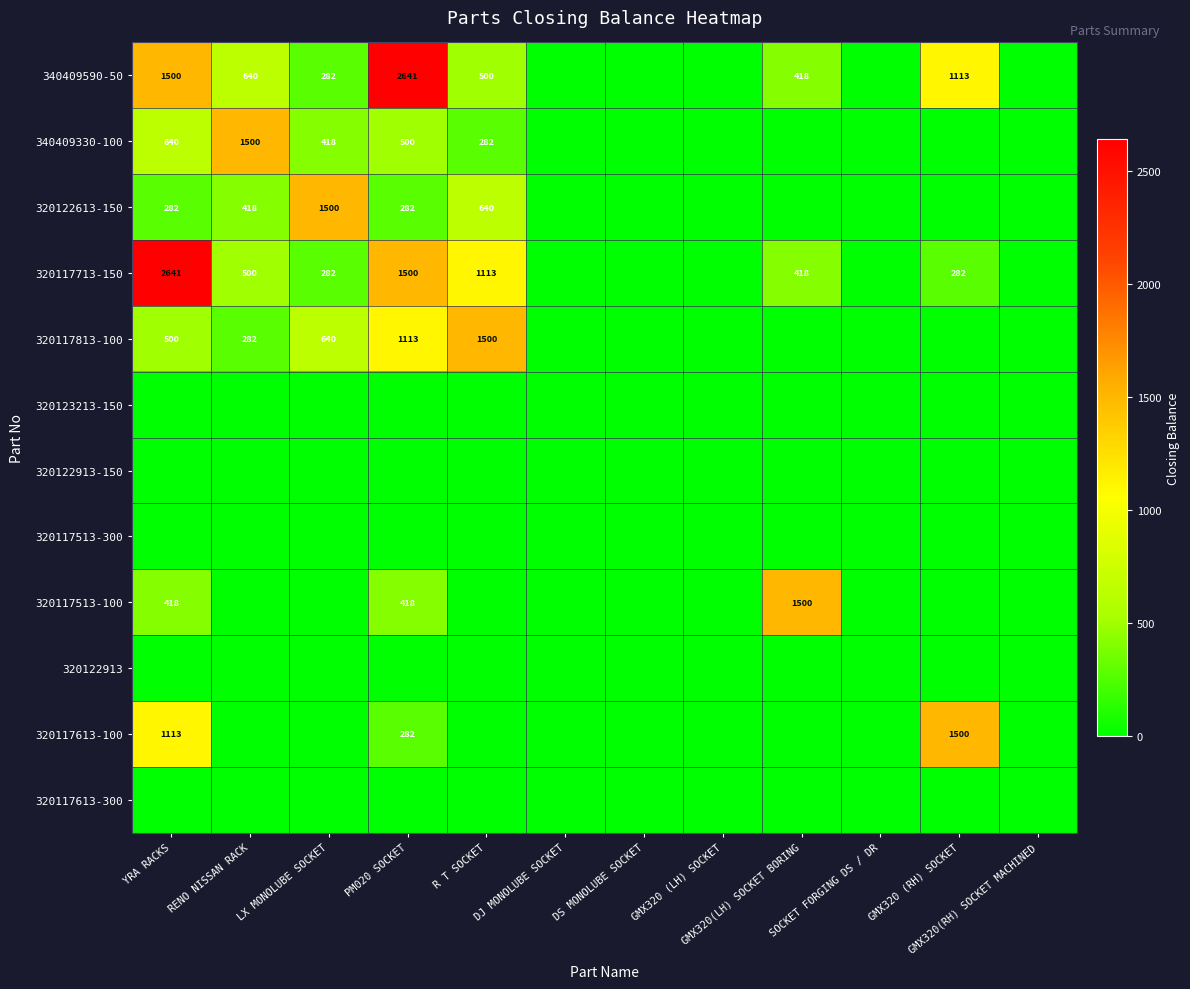

What is the total value across all series at R T SOCKET?

4035